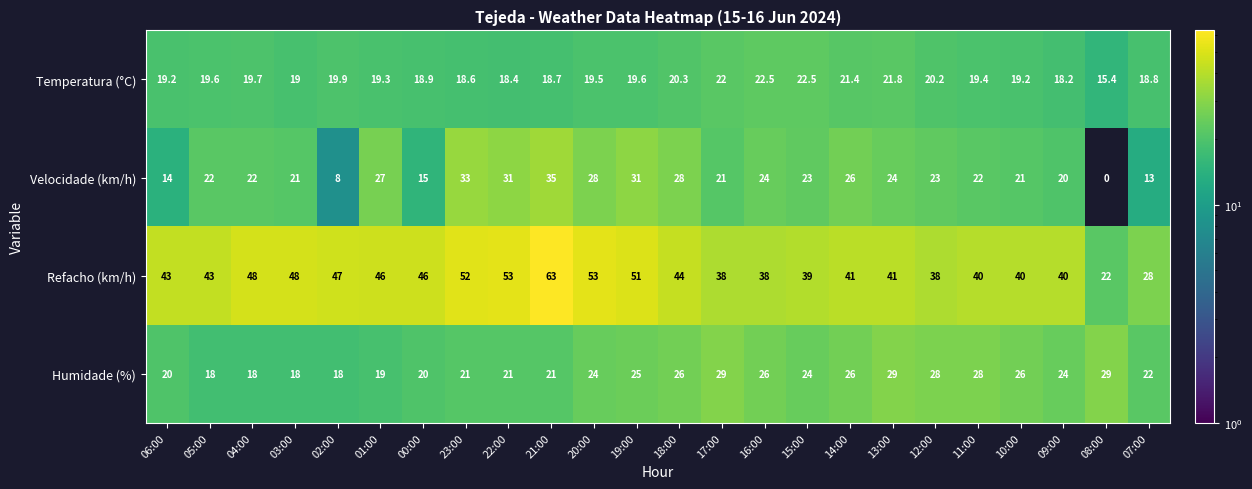

At which label does Velocidade (km/h) reach its minimum?

08:00